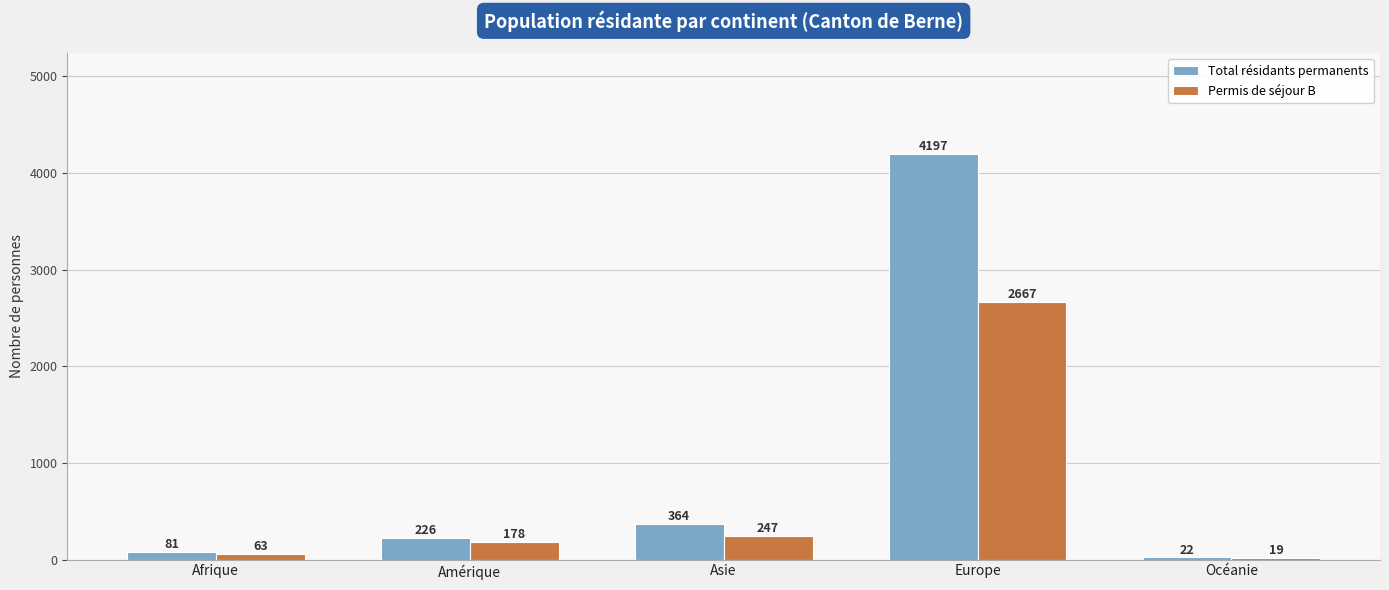

What is the label of the 5th bar from the right?

Afrique